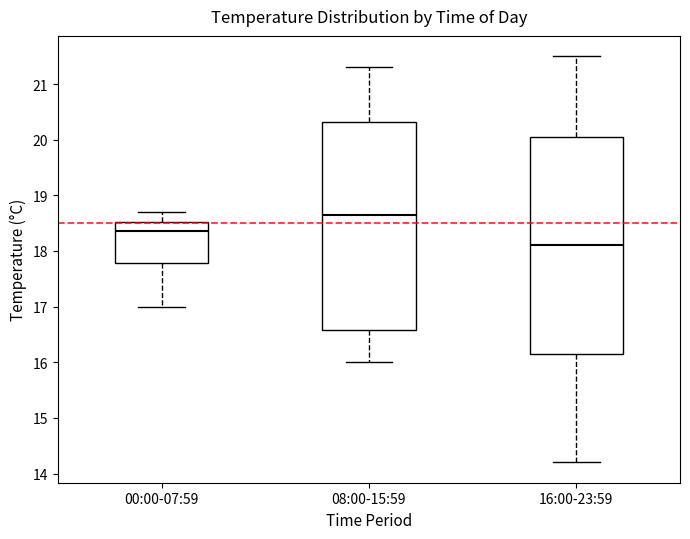

Which box has the highest median line?

08:00-15:59